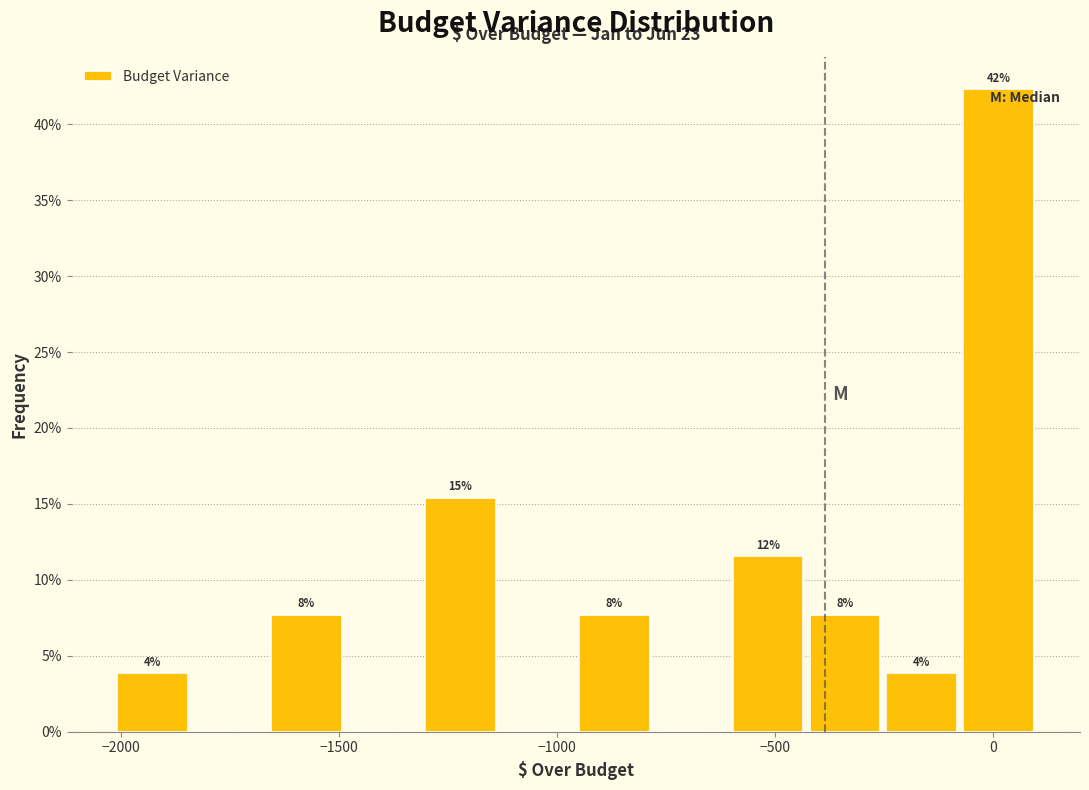

Read against the x-axis, roughly where is the centre of the tallest bar?

0